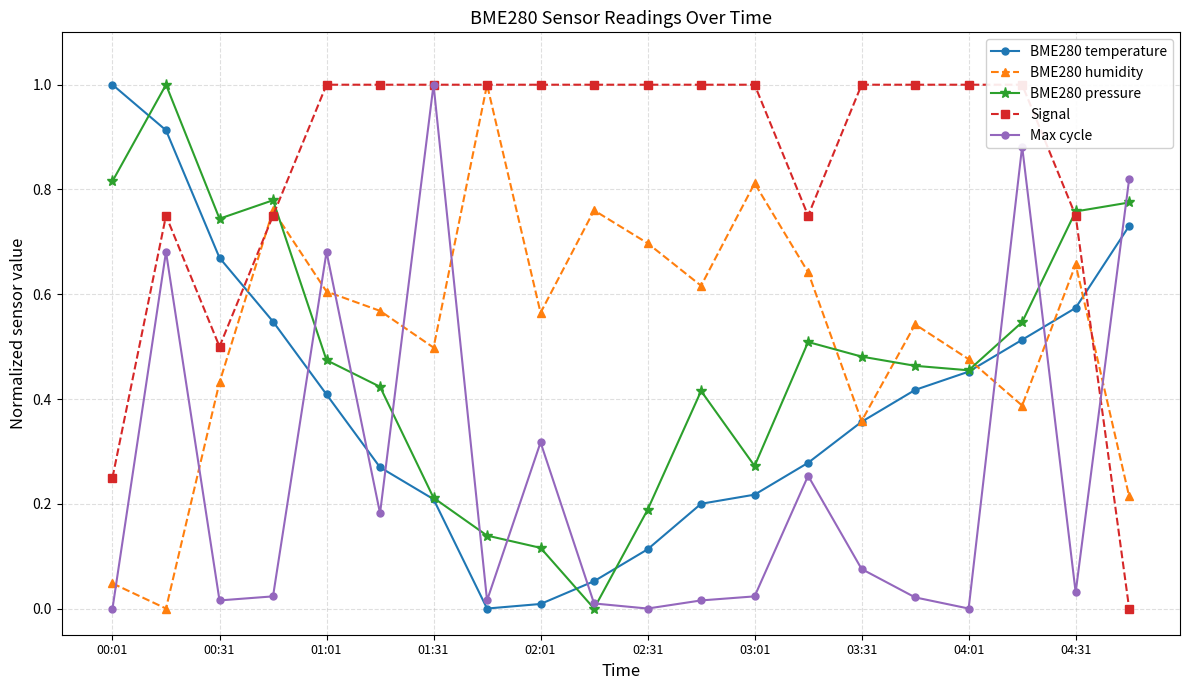

At which category does the chart reach its peak across all series?

00:01